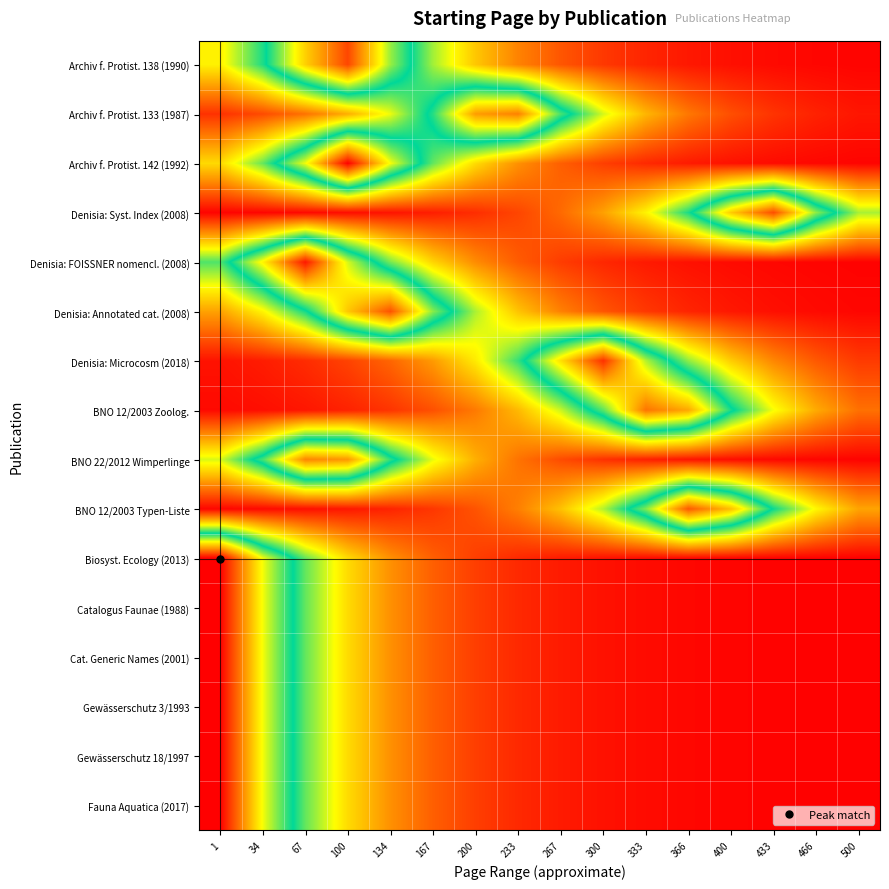

List the series in order of their peak value, highest first.

Biosyst. Ecology (2013), Catalogus Faunae (1988), Cat. Generic Names (2001), Gewässerschutz 3/1993, Gewässerschutz 18/1997, Fauna Aquatica (2017), Archiv f. Protist. 142 (1992), Denisia: FOISSNER nomencl. (2008), Denisia: Microcosm (2018), Archiv f. Protist. 138 (1990), Denisia: Syst. Index (2008), Denisia: Annotated cat. (2008), BNO 12/2003 Typen-Liste, BNO 12/2003 Zoolog., Archiv f. Protist. 133 (1987), BNO 22/2012 Wimperlinge